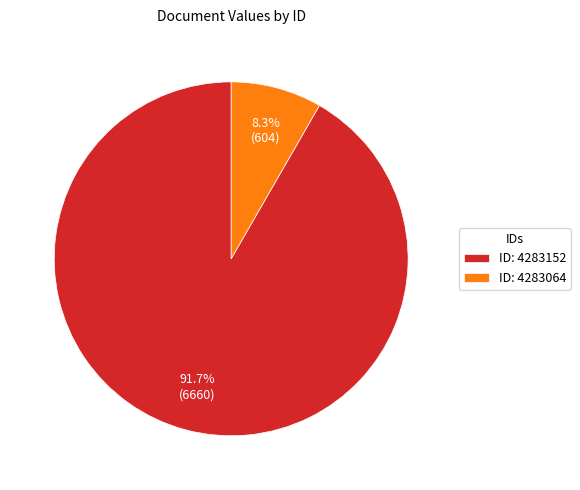

Which slice is the largest?

ID: 4283152